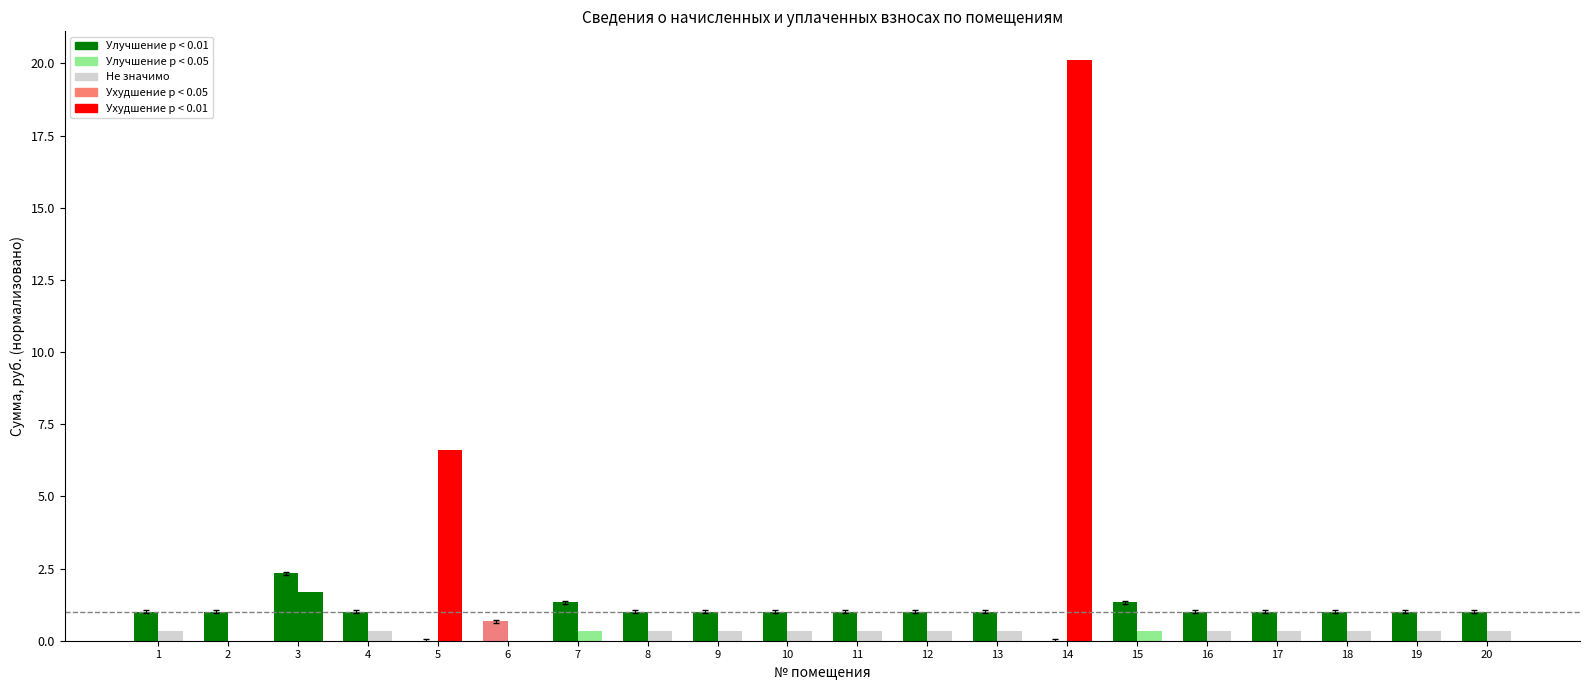

True or false: уплачено / начислено has a value of 0.9 at 6.

False